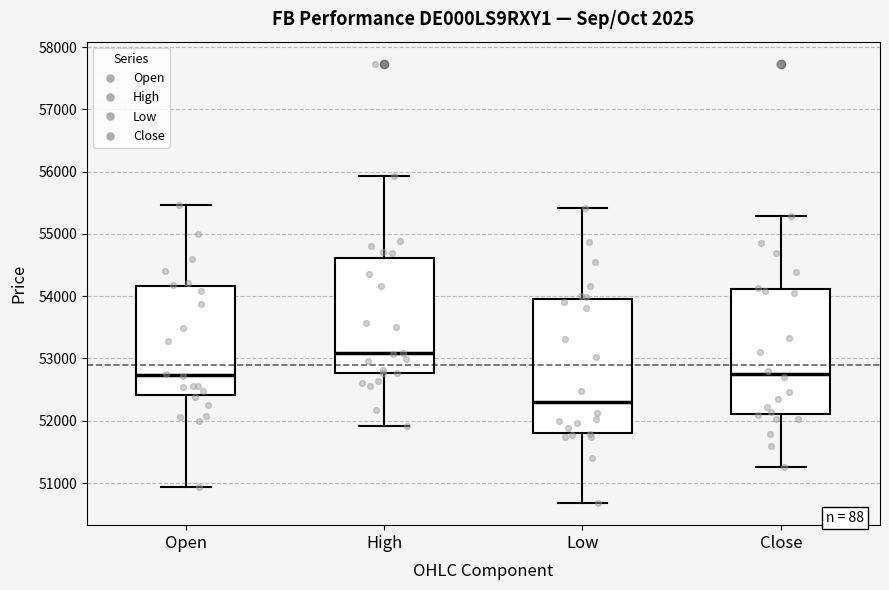

Reading left to right, transcribe this box plot: for each box, give where its median line is, the range the box spans, and where its two whiskers end, as read against the y-axis. The values are not printed on the chart, so give them approximately, as read against the axis.

Open: median 52700, box 52400 to 54200, whiskers 50900 to 55500
High: median 53100, box 52800 to 54600, whiskers 51900 to 55900
Low: median 52300, box 51800 to 54000, whiskers 50700 to 55400
Close: median 52800, box 52100 to 54100, whiskers 51300 to 55300